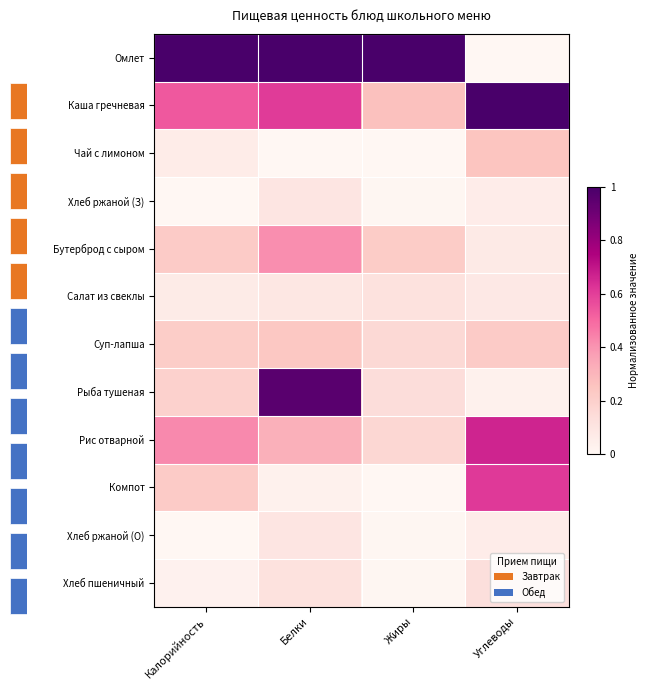

At which label is Чай с лимоном closest to 0?

Белки